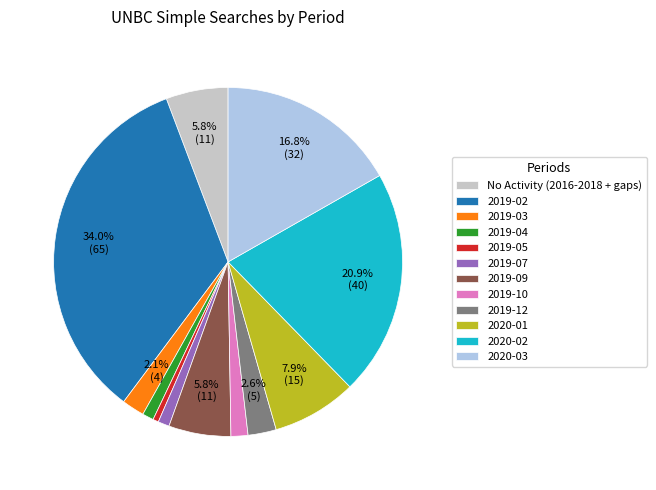

To the nearest percent, what portion does 2019-09 represent?

6%